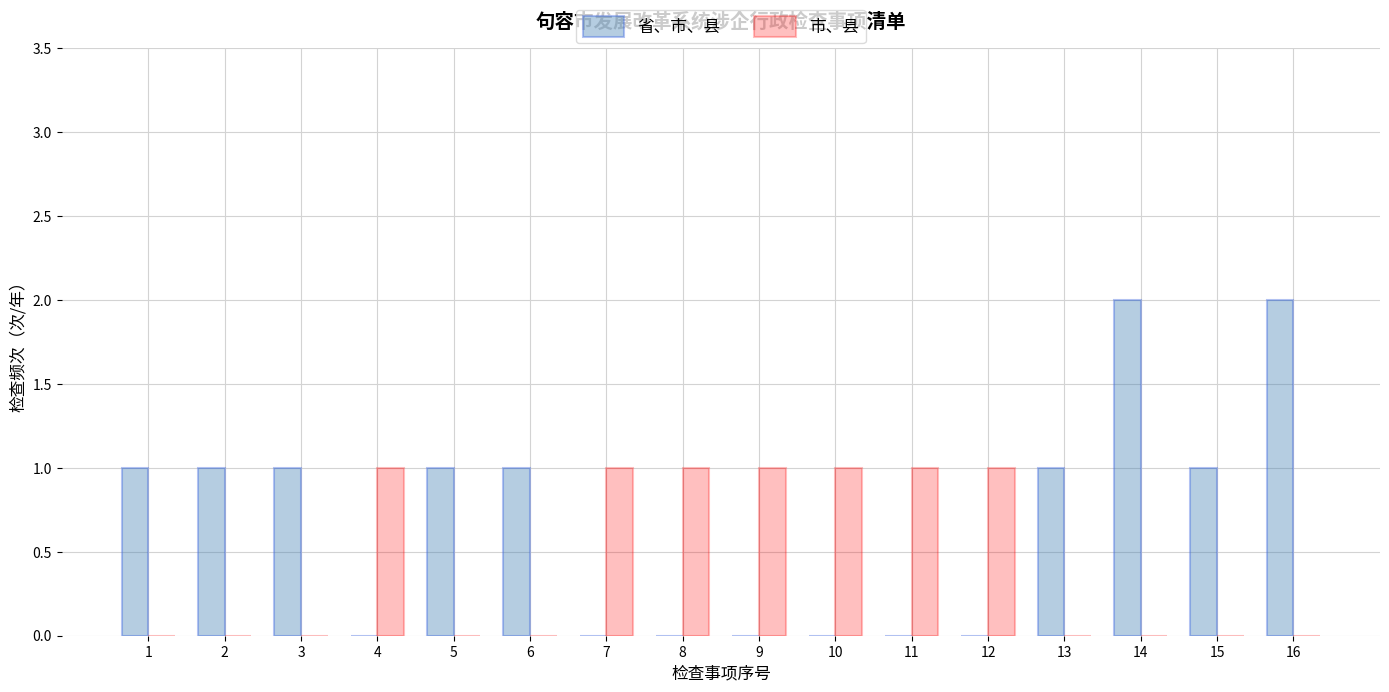

Which series has the widest spread of values?

省、市、县